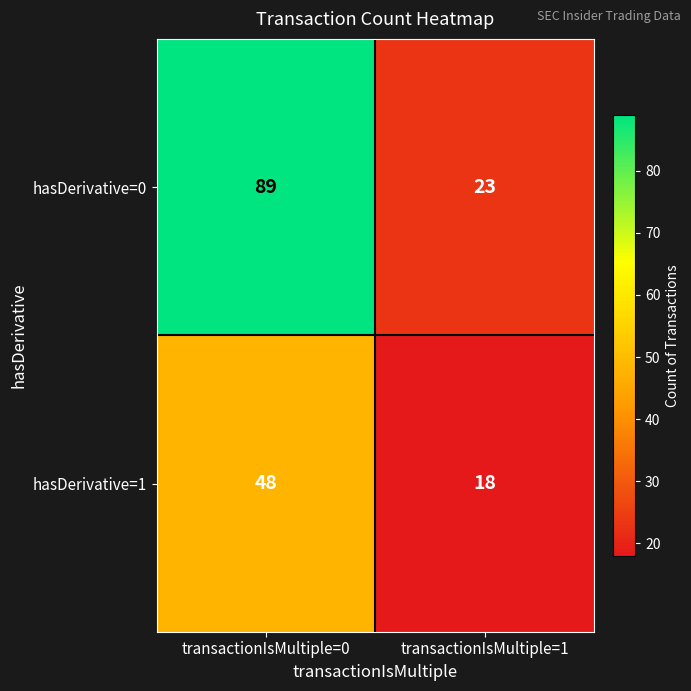

List the series in order of their overall mean, lowest first.

hasDerivative=1, hasDerivative=0